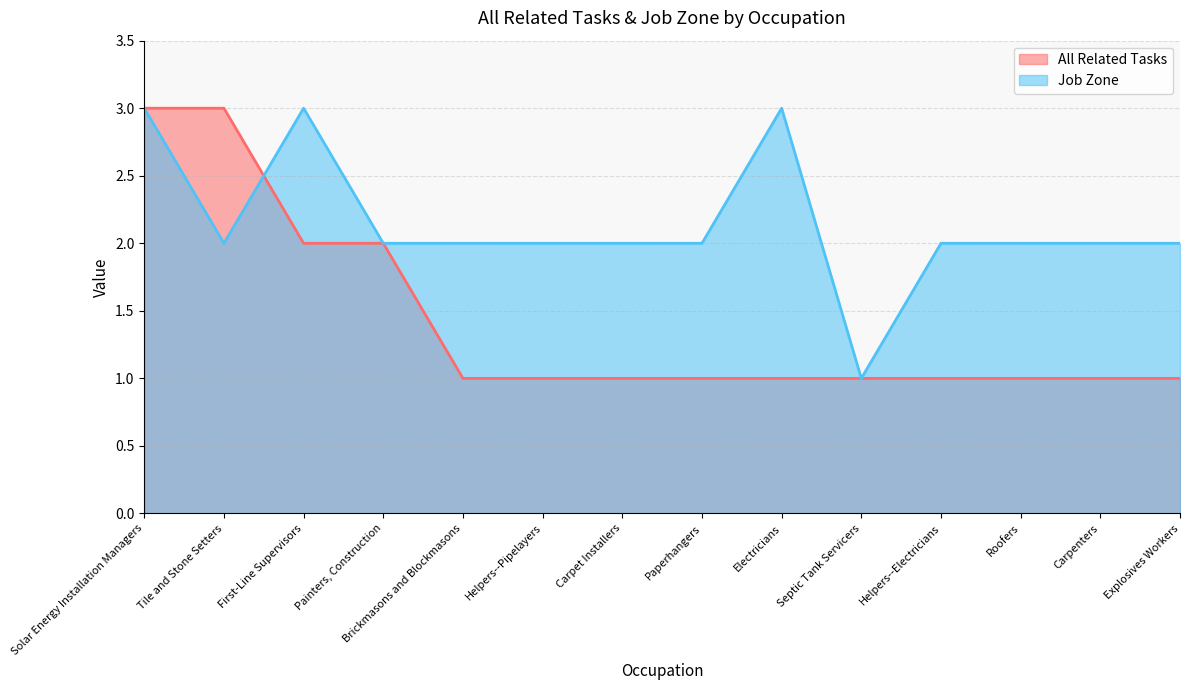

Is the value of All Related Tasks at Electricians greater than the value of Job Zone at Helpers--Pipelayers?

No